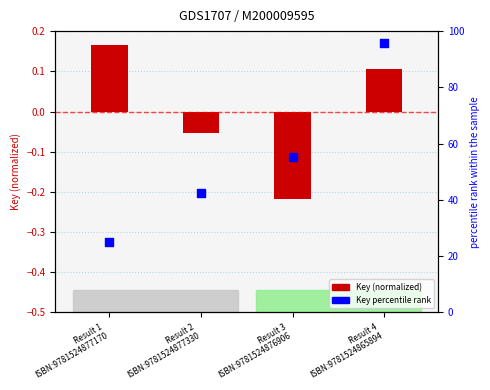

At how many categories does at least one series exceed 92?

1